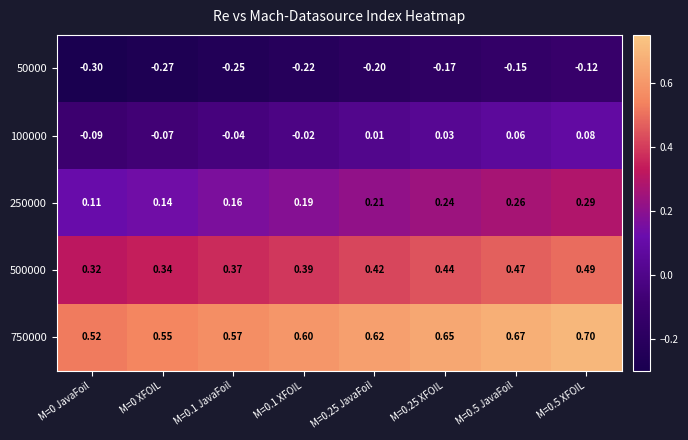

Is the value of 50000 at M=0 JavaFoil greater than the value of 100000 at M=0.25 JavaFoil?

No